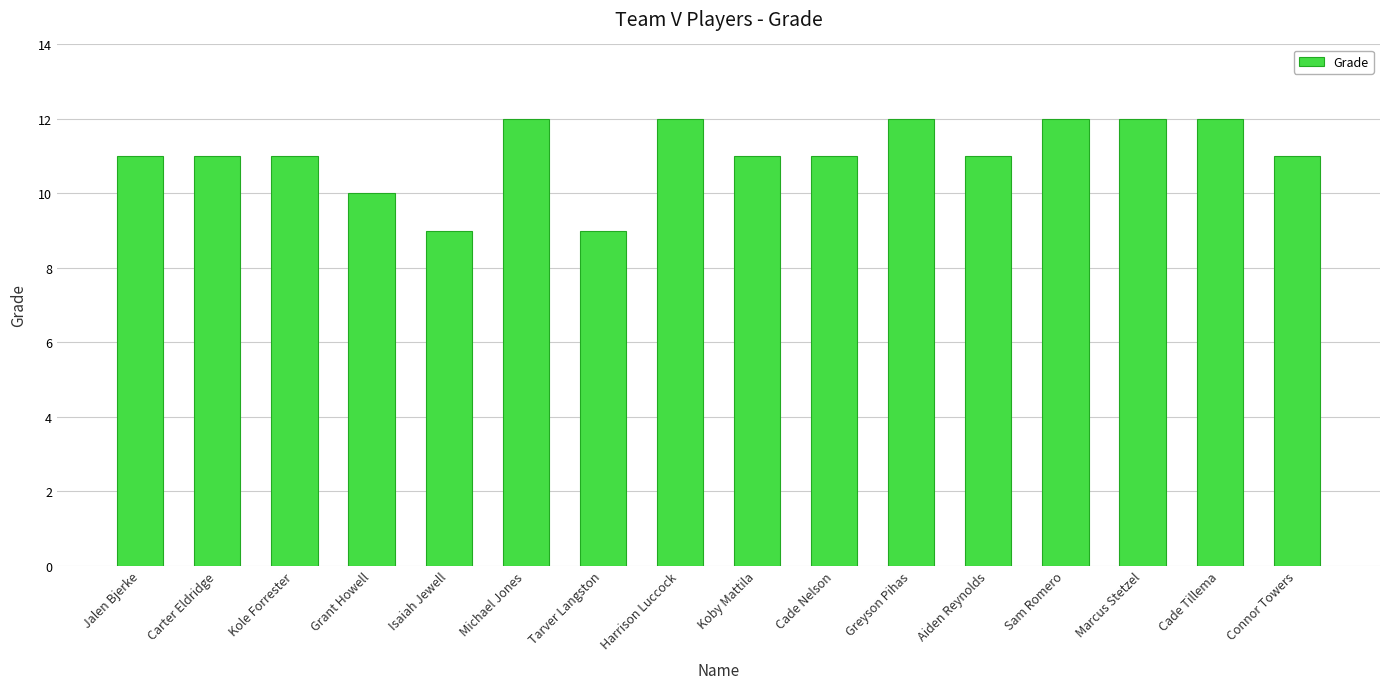

What is the difference between the maximum and second lowest values?

3